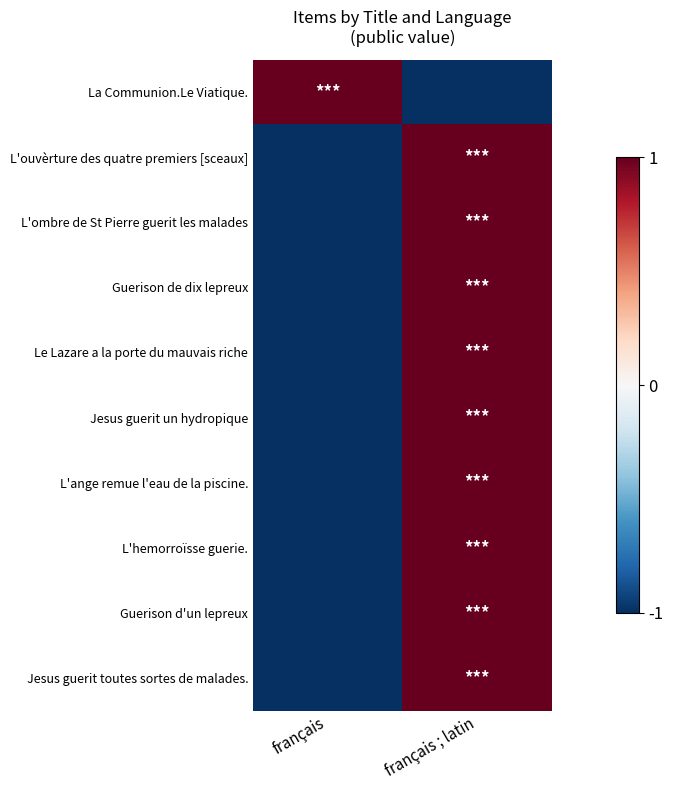

Which category has the lowest value across all series?

français ; latin